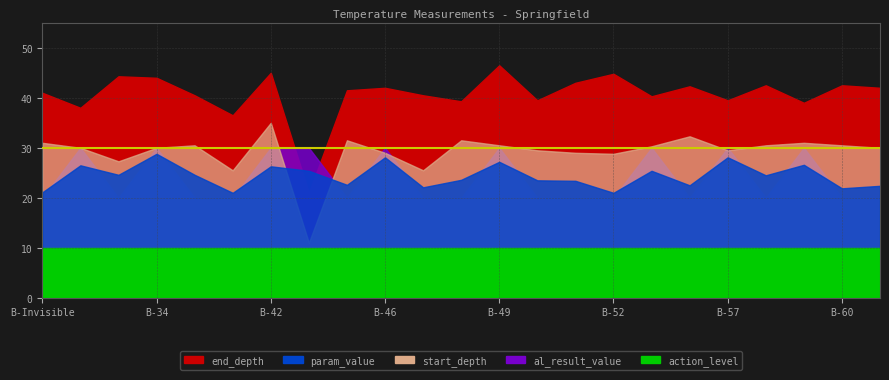

How many data points in end_depth are above 41?

12